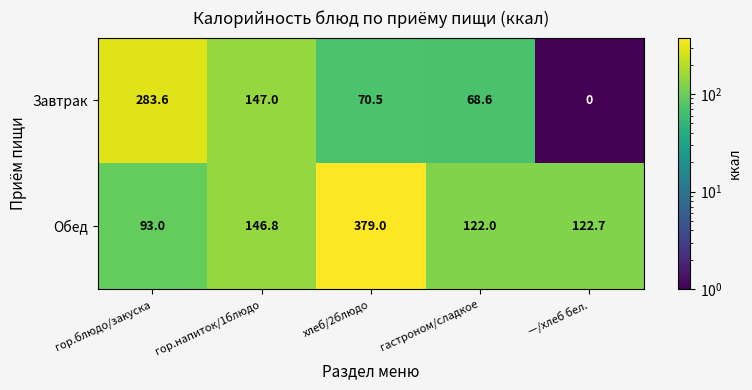

What is the total value across all series at хлеб/2блюдо?

449.5